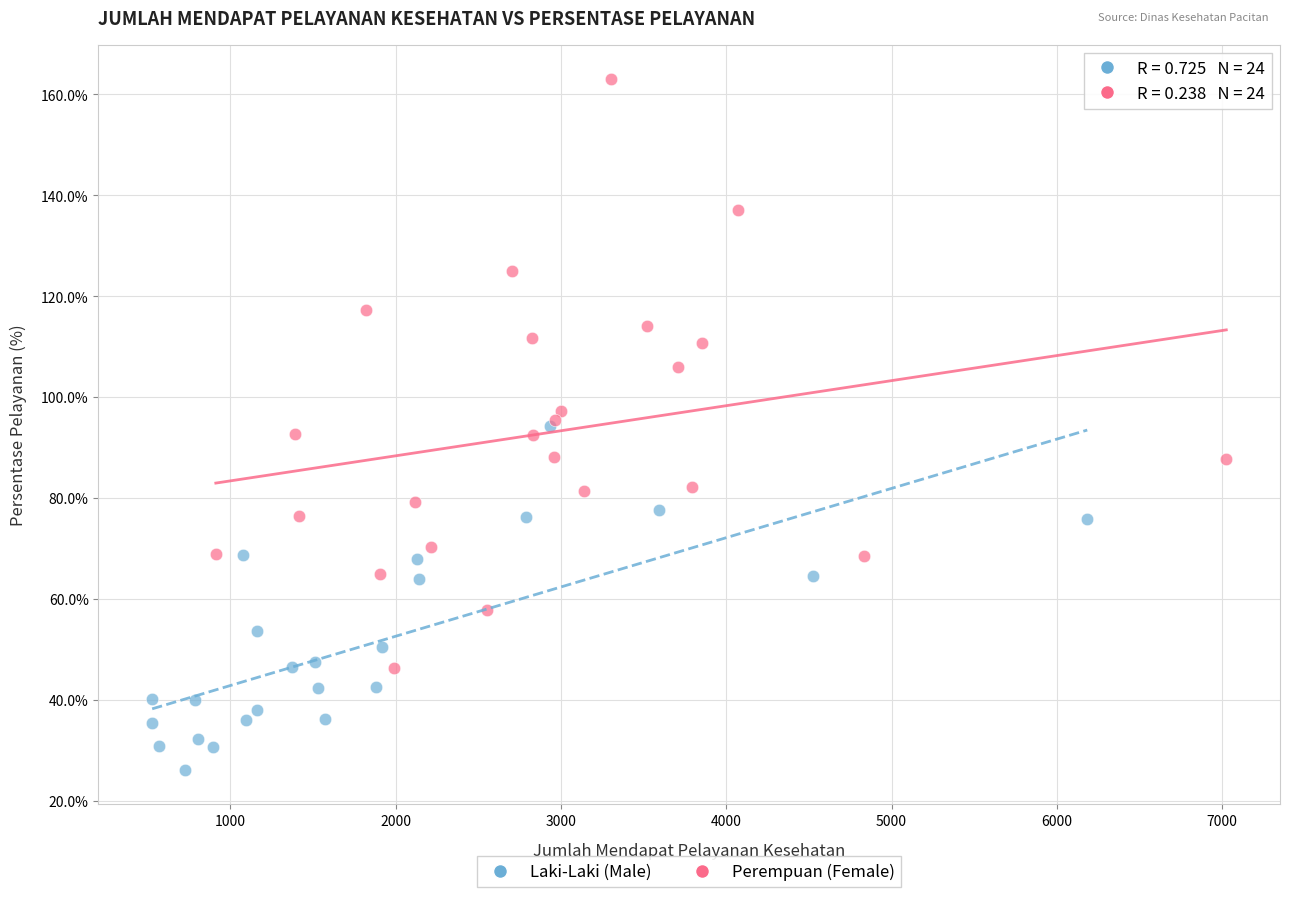

Which series has the widest spread of Y values?

Perempuan (Female)